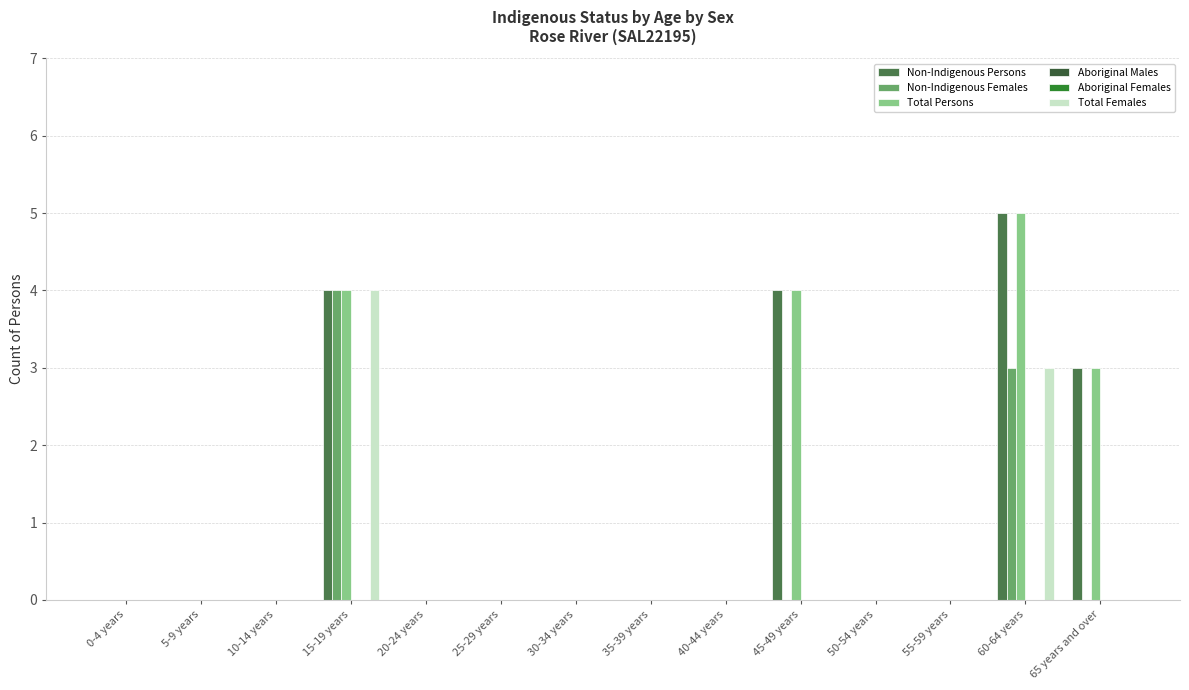

At 50-54 years, list the series in order from largest to smallest.

Non-Indigenous Persons, Non-Indigenous Females, Total Persons, Aboriginal Males, Aboriginal Females, Total Females